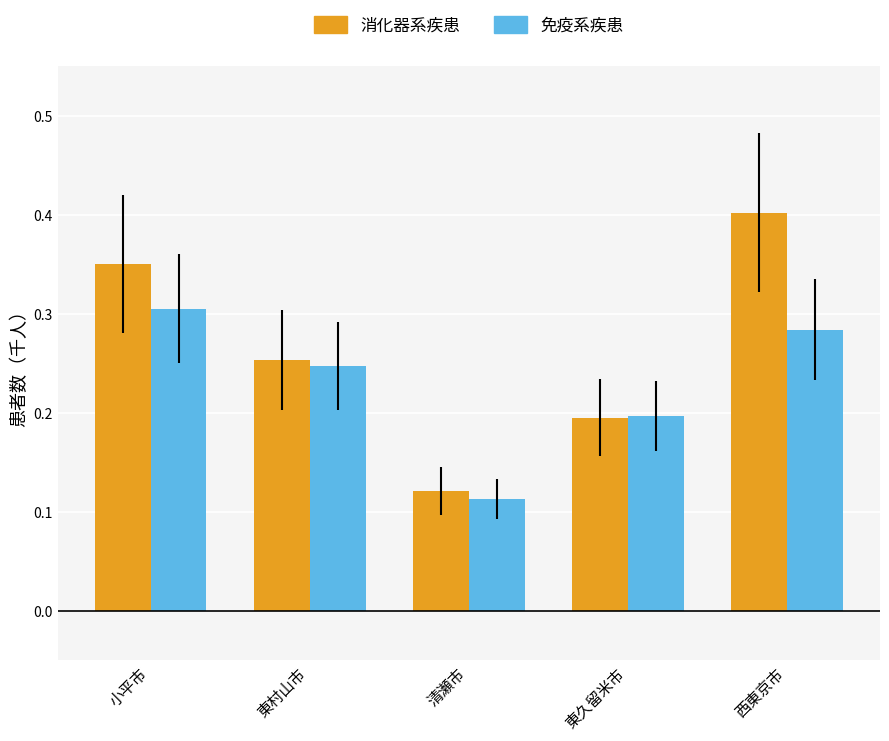

Rank the series at 西東京市 from highest to lowest value.

消化器系疾患, 免疫系疾患